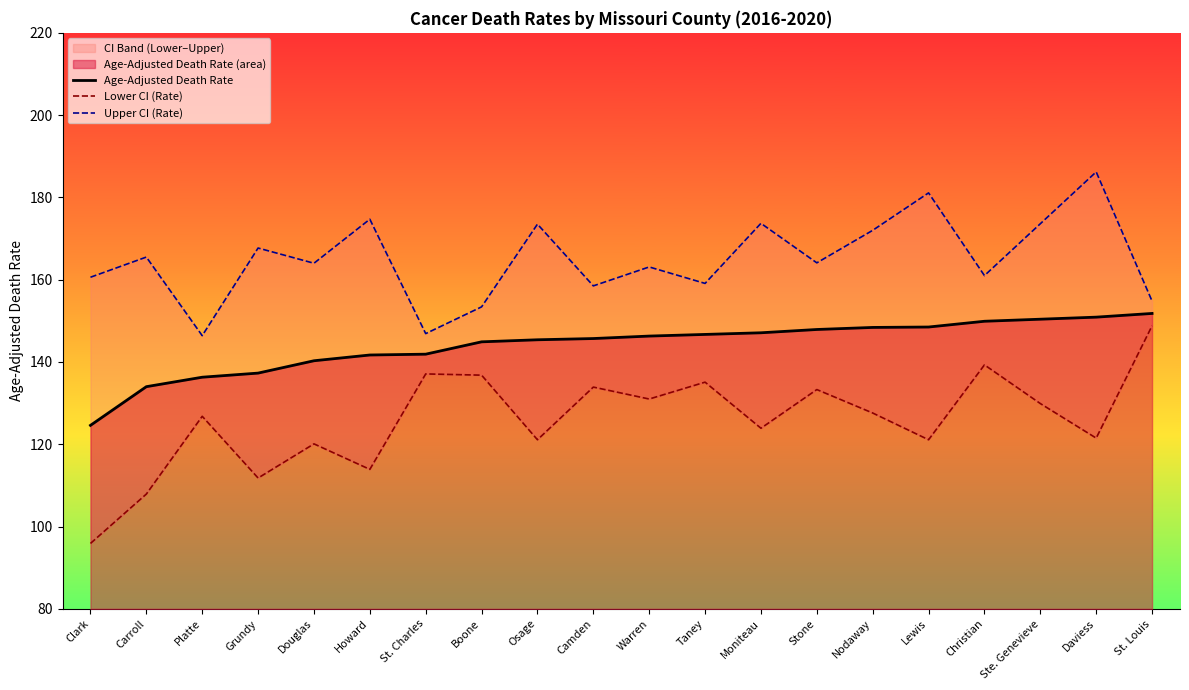

Between Camden and Platte, which is larger?

Camden